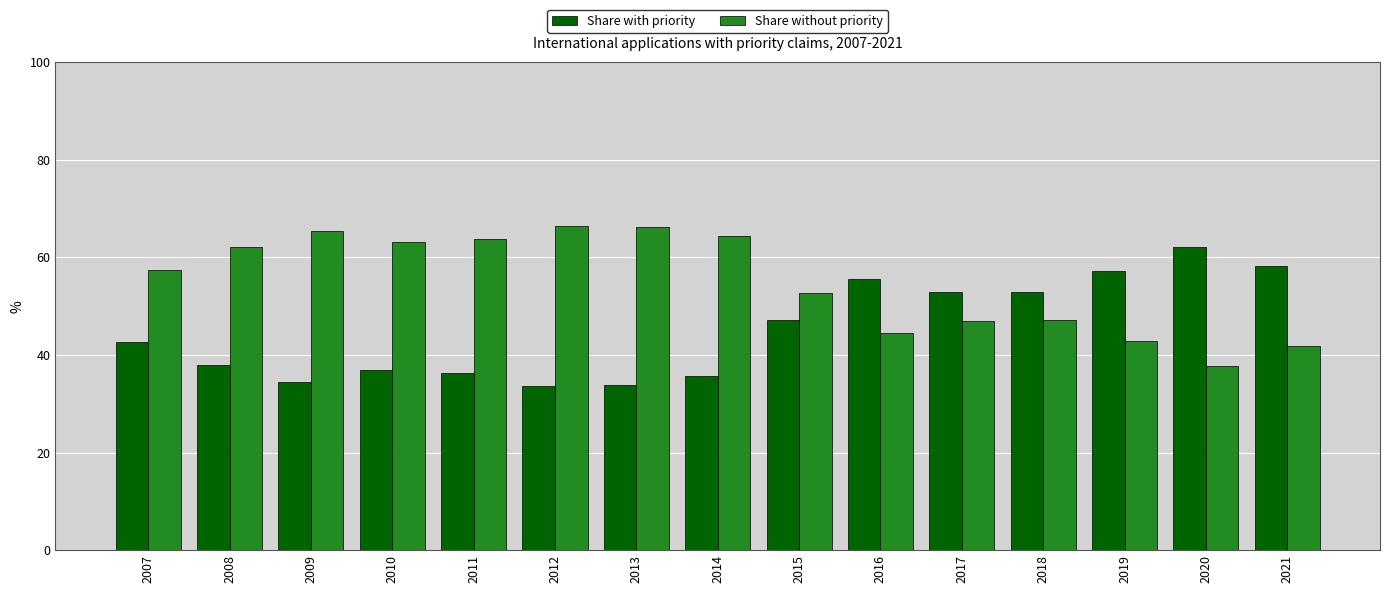

What are all the series names shown in the legend?

Share with priority, Share without priority